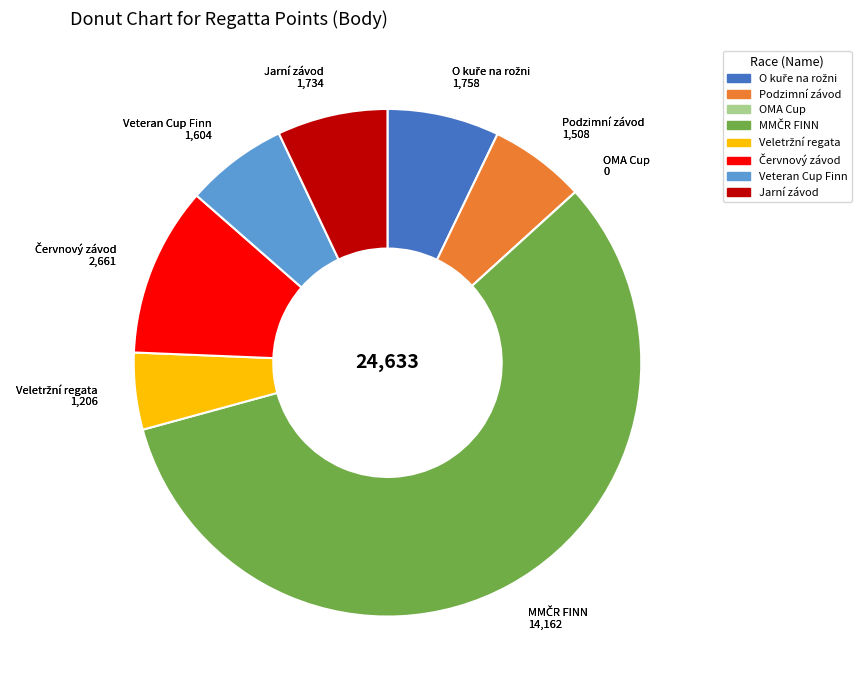

Does any single category account for the majority?

Yes